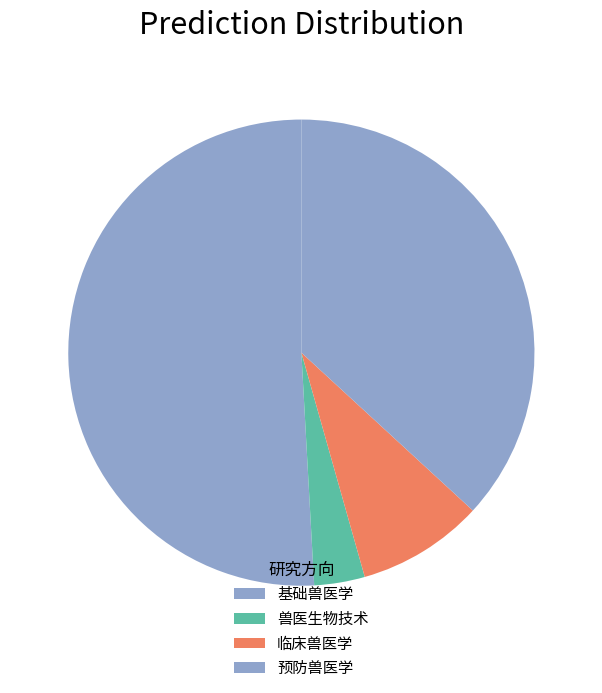

How many segments does this pie chart have?

4